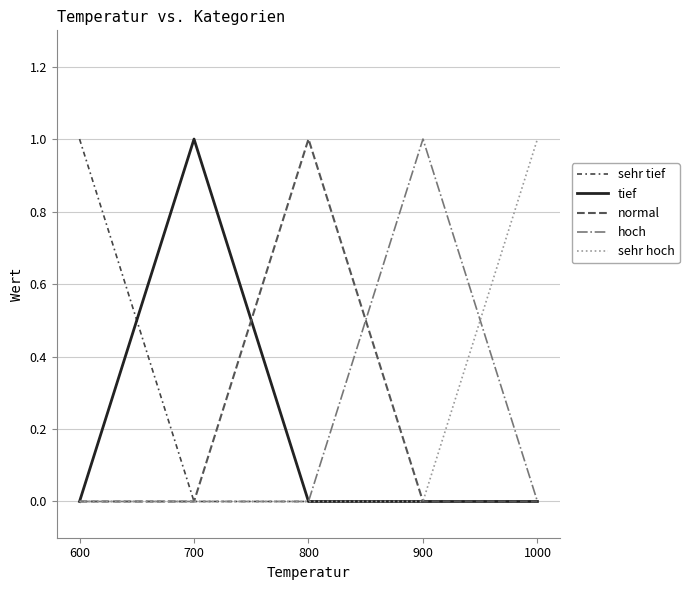

Reading left to right, what are all the values shown in this chart?

sehr tief: 600=1	700=0	800=0	900=0	1000=0
tief: 600=0	700=1	800=0	900=0	1000=0
normal: 600=0	700=0	800=1	900=0	1000=0
hoch: 600=0	700=0	800=0	900=1	1000=0
sehr hoch: 600=0	700=0	800=0	900=0	1000=1